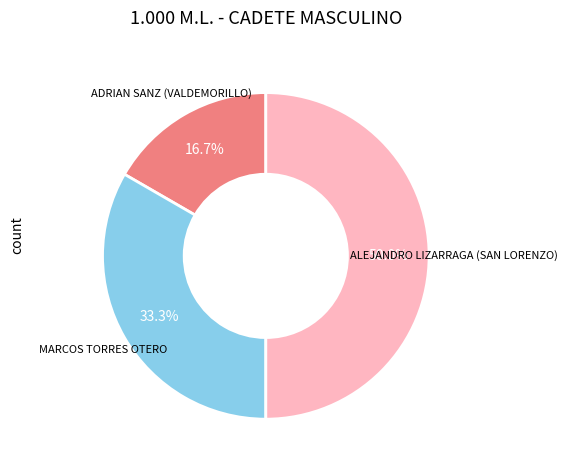

Approximately how many times larger is the value at ALEJANDRO LIZARRAGA (SAN LORENZO) compared to ADRIAN SANZ (VALDEMORILLO)?

3.0